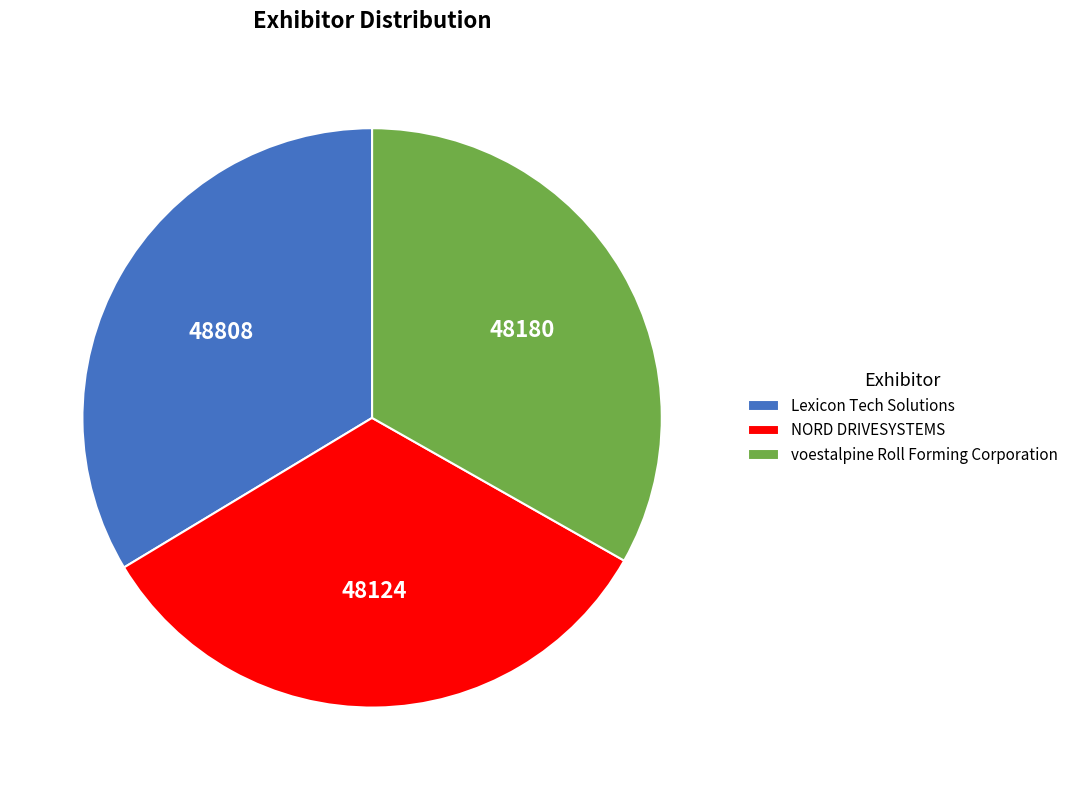

True or false: voestalpine Roll Forming Corporation accounts for 46% of the total.

False